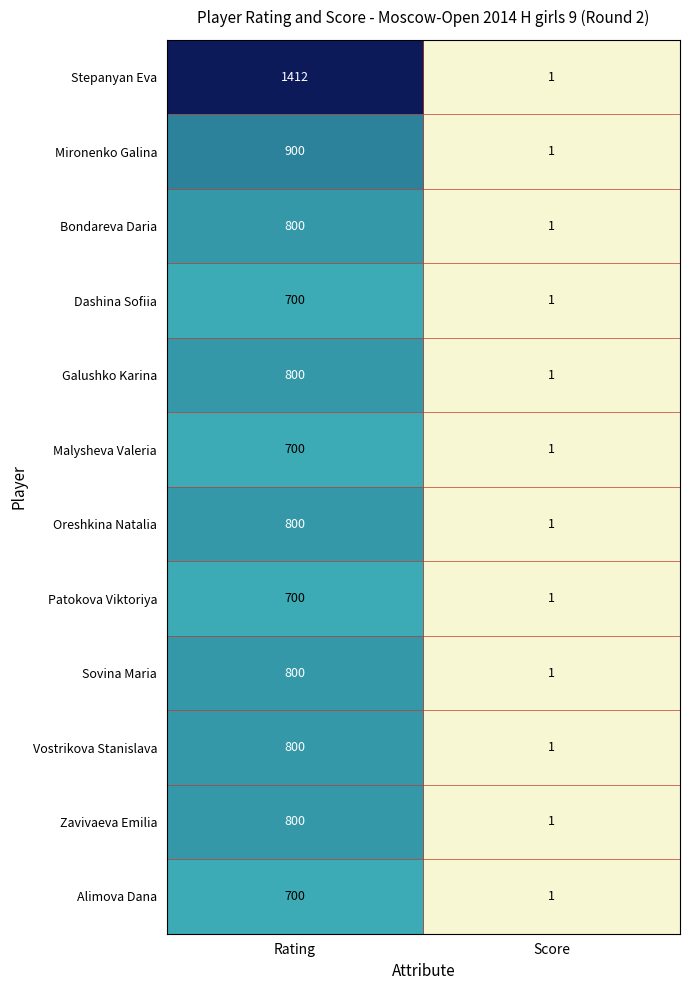

Which series has the widest spread of values?

Stepanyan Eva